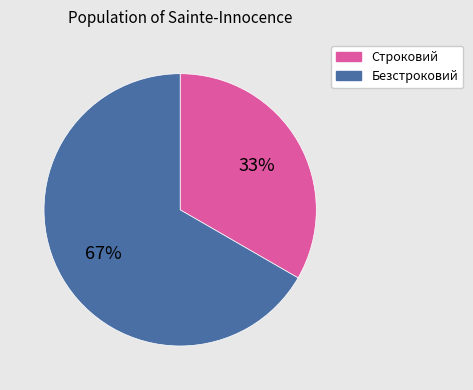

To the nearest percent, what is the combined percentage of Безстроковий and Строковий?

100%